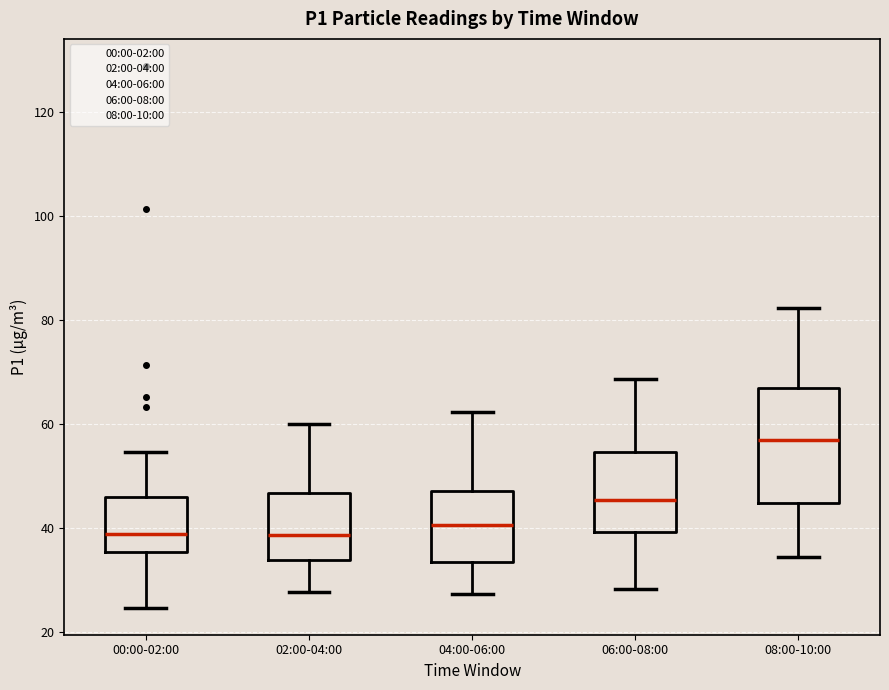

Reading left to right, read every box against the y-axis: the position of its median line, the range the box covers, and the ends of its whiskers. The values are not printed on the chart, so give them approximately, as read against the axis.

00:00-02:00: median 38, box 36 to 46, whiskers 24 to 54
02:00-04:00: median 38, box 34 to 46, whiskers 28 to 60
04:00-06:00: median 40, box 34 to 48, whiskers 28 to 62
06:00-08:00: median 46, box 40 to 54, whiskers 28 to 68
08:00-10:00: median 56, box 44 to 66, whiskers 34 to 82